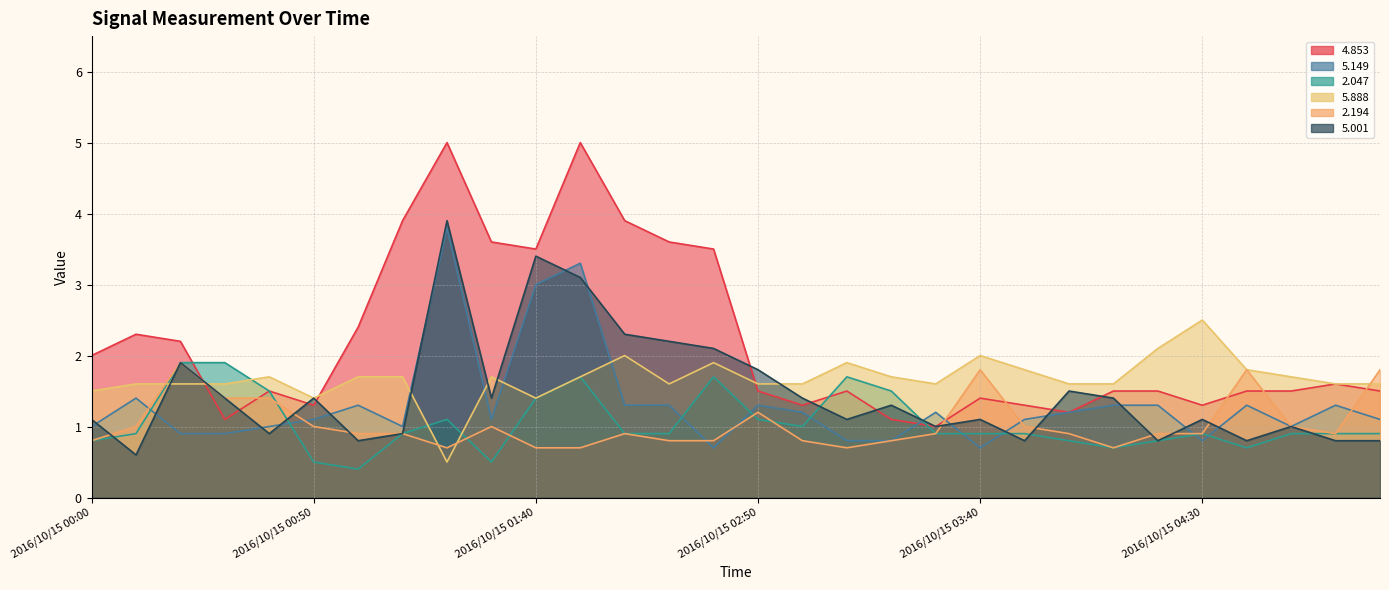

What is the sum of all 5.888 values?

50.3